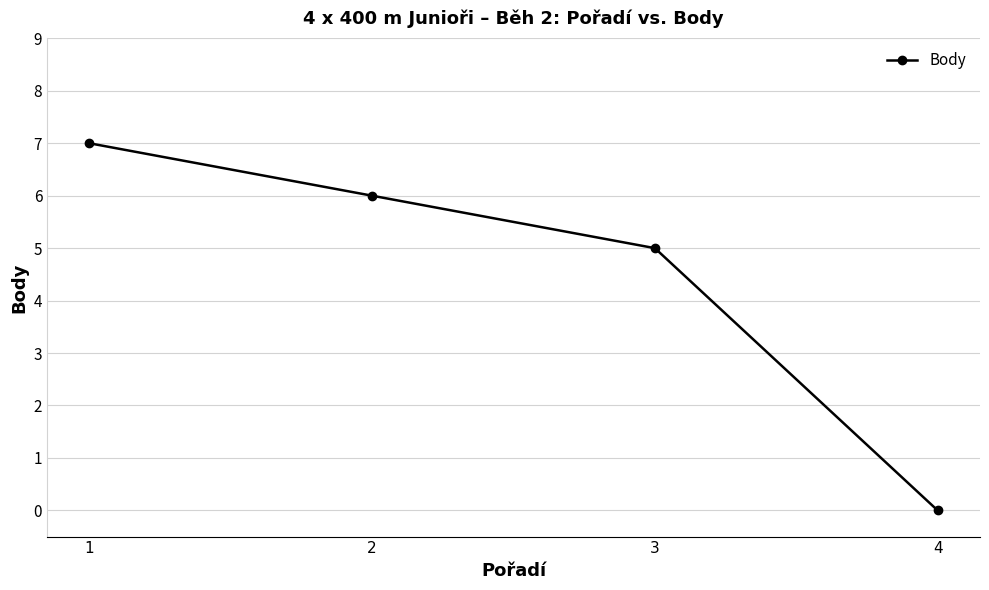

Reading left to right, extract all data points from this chart.

7	6	5	0